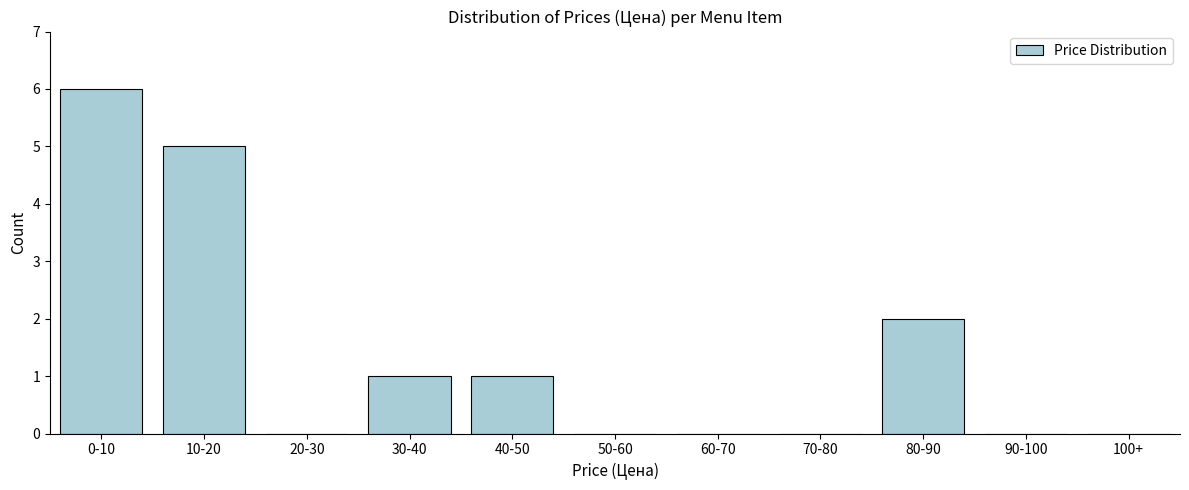

Reading left to right, what are all the values shown in this chart?

0-10=6	10-20=5	20-30=0	30-40=1	40-50=1	50-60=0	60-70=0	70-80=0	80-90=2	90-100=0	100+=0